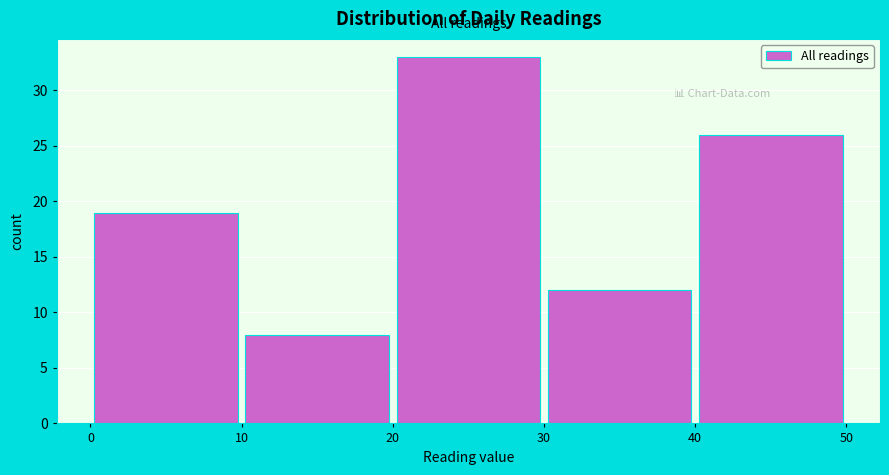

How tall is the bar that spans 40 to 50 on the x-axis? The values are not printed on the chart, so give them approximately, as read against the axis.

26